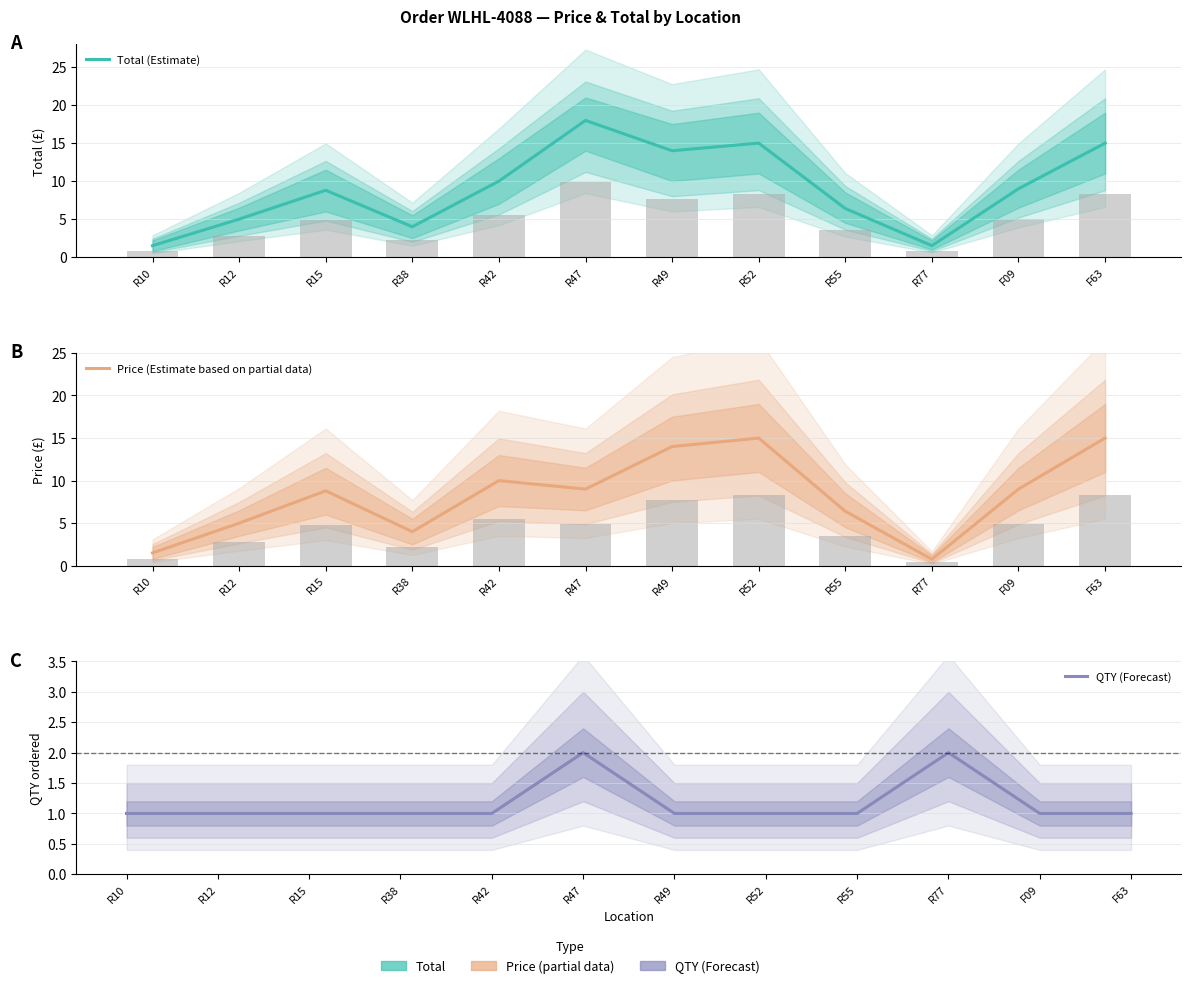

At which label does QTY (Forecast) reach its minimum?

R10